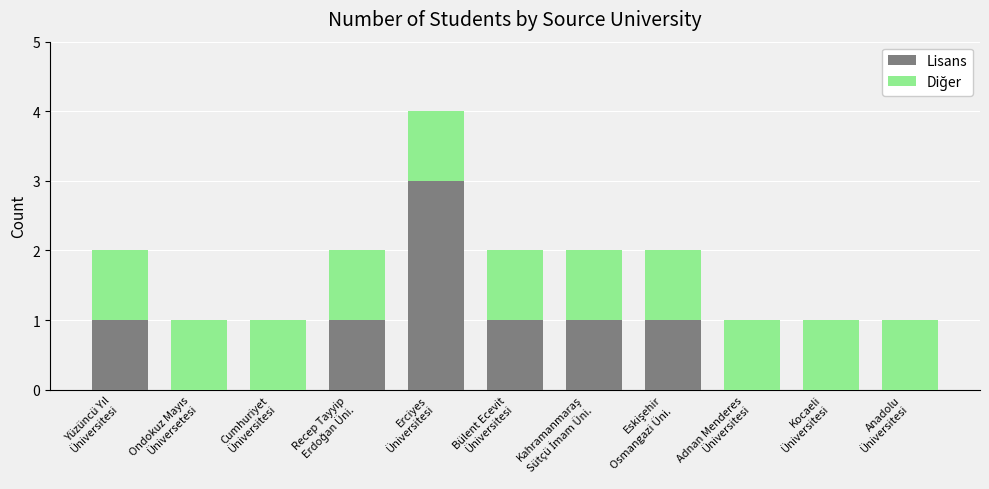

What is the maximum value for Lisans?

3